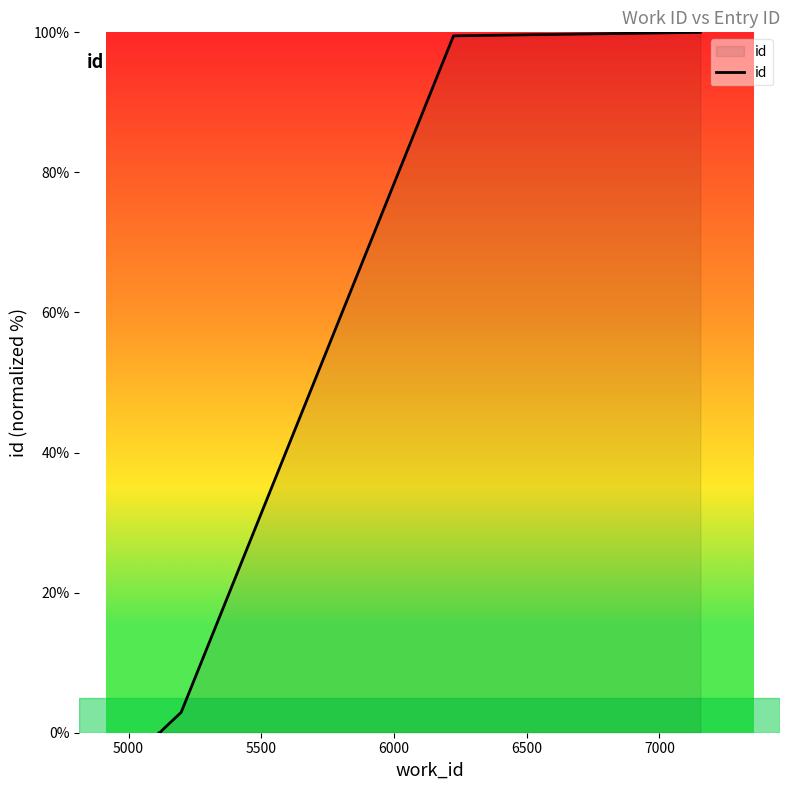

What is the maximum value shown in the chart?

100.0